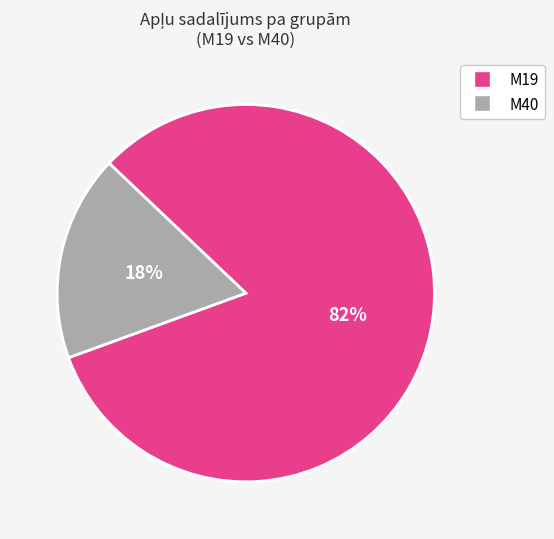

How many segments does this pie chart have?

2